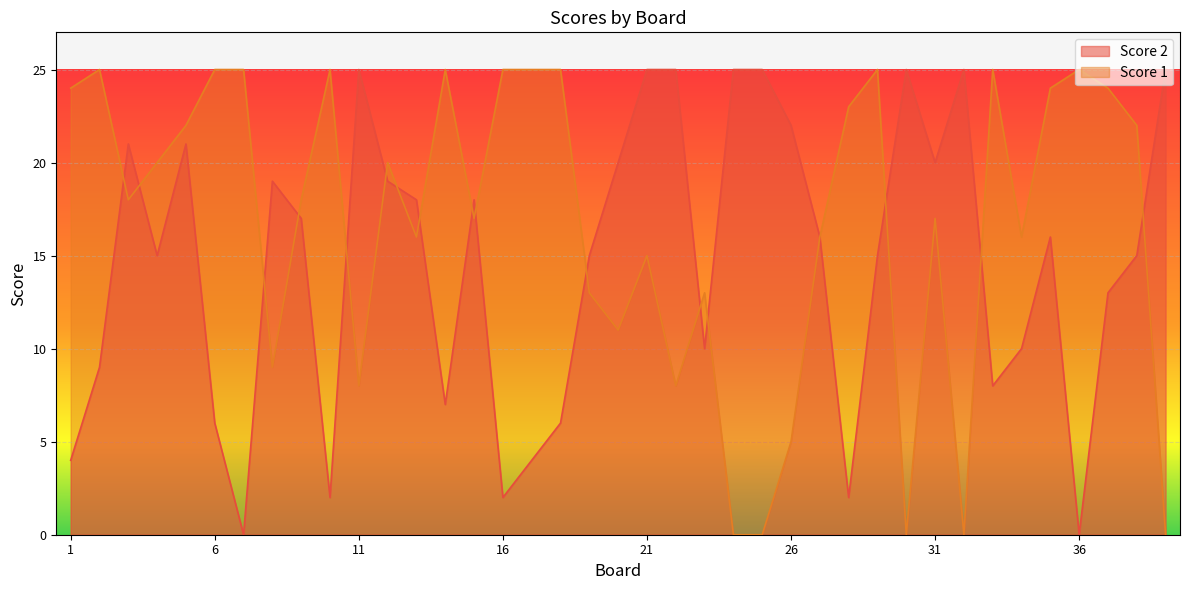

At how many categories does at least one series exceed 10?

39